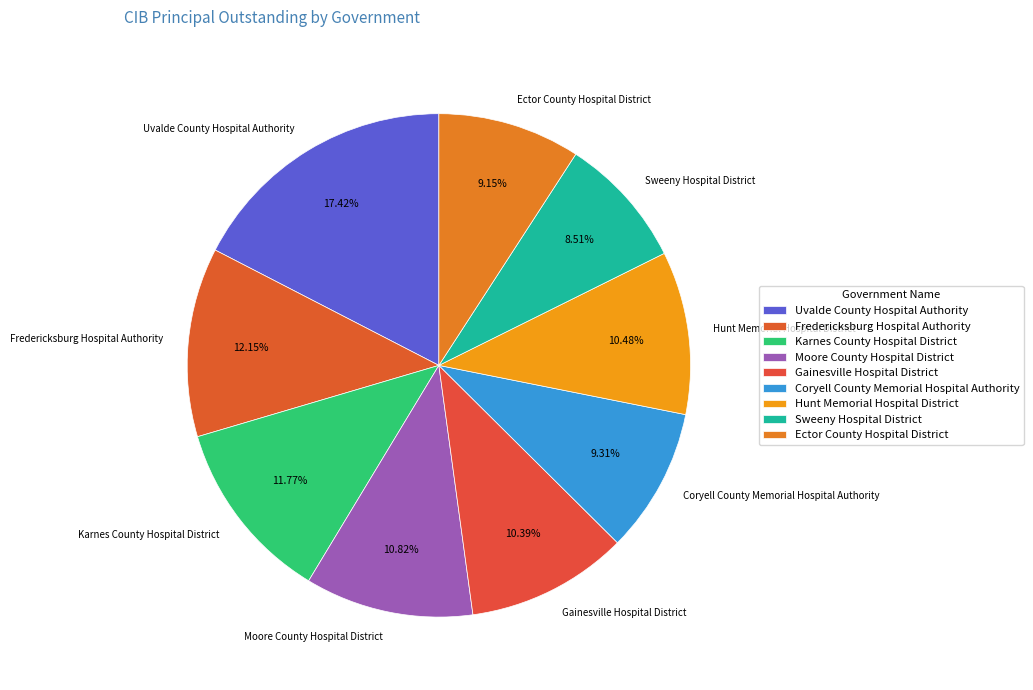

Does Moore County Hospital District account for over 50% of the chart?

No